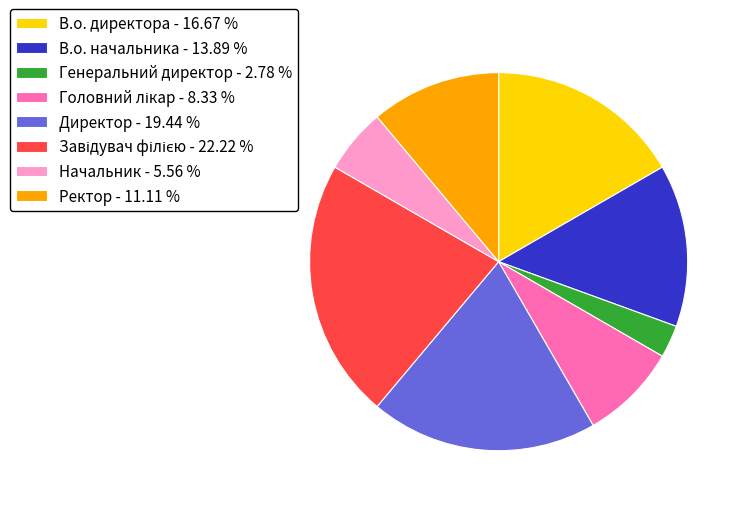

Does any single category account for the majority?

No